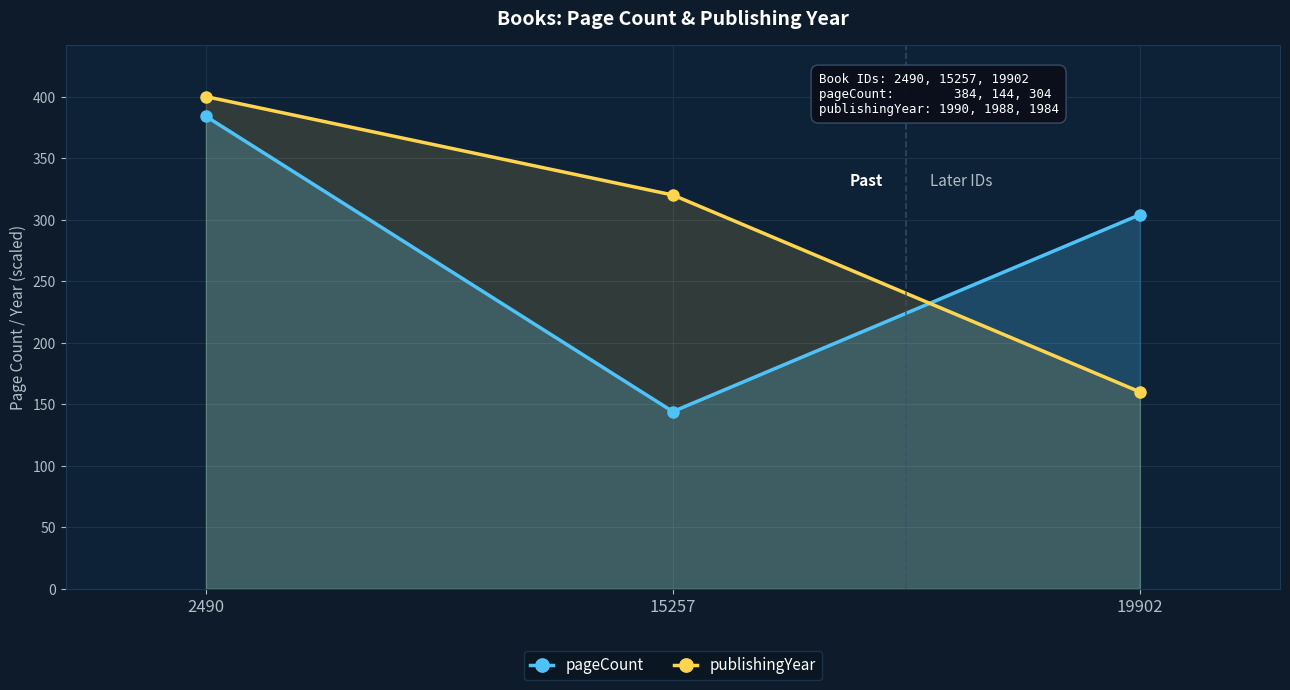

Rank the series by their average value, from lowest to highest.

pageCount, publishingYear